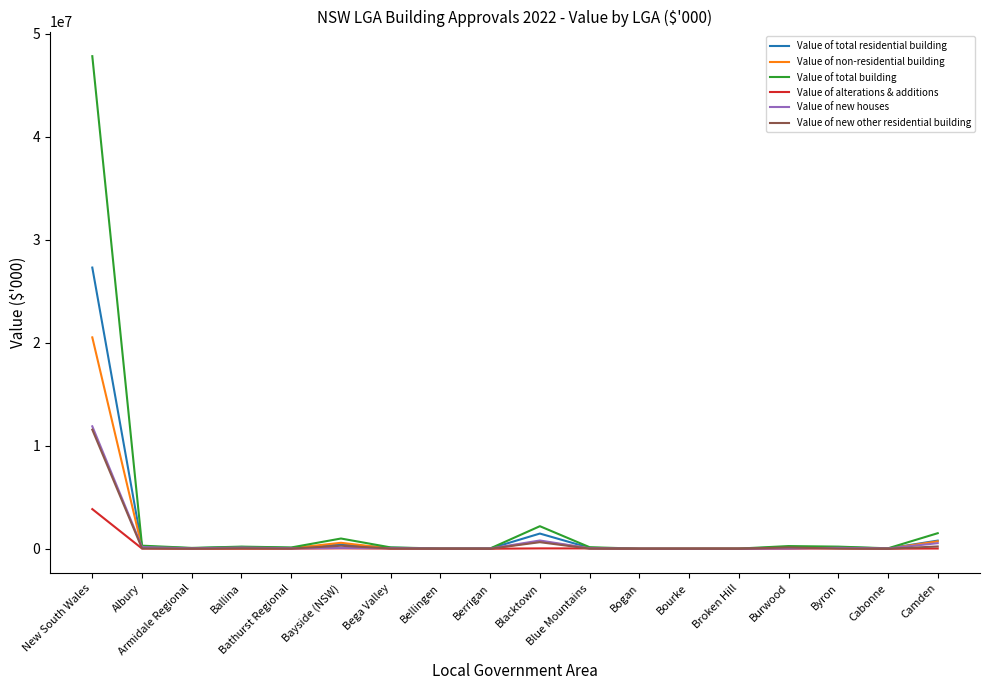

What is the highest value of the Value of non-residential building series?

20525775.1